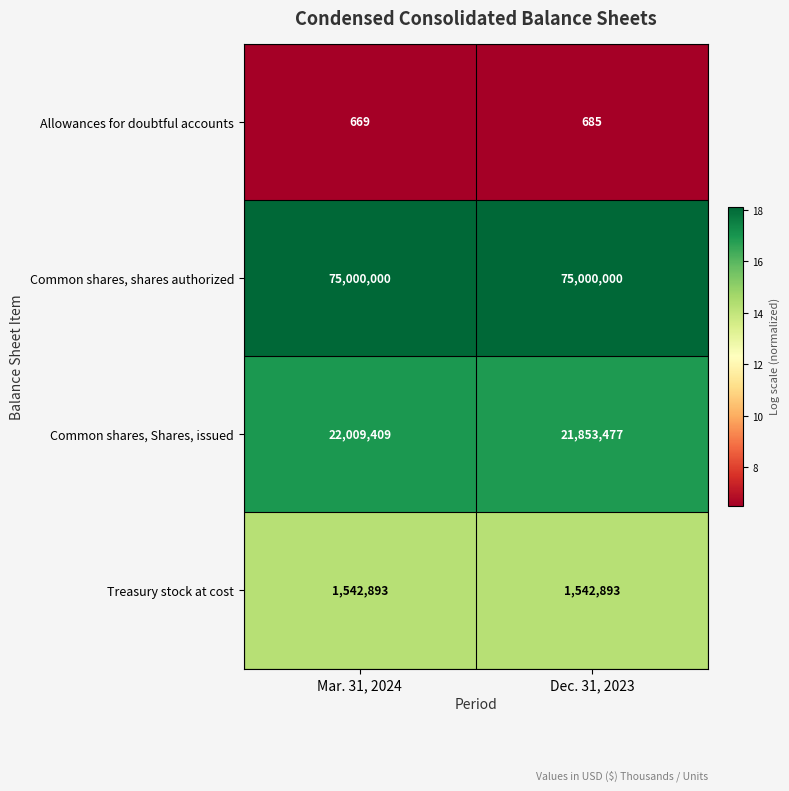

The Treasury stock at cost series shows 1052996 at Dec. 31, 2023. True or false?

False